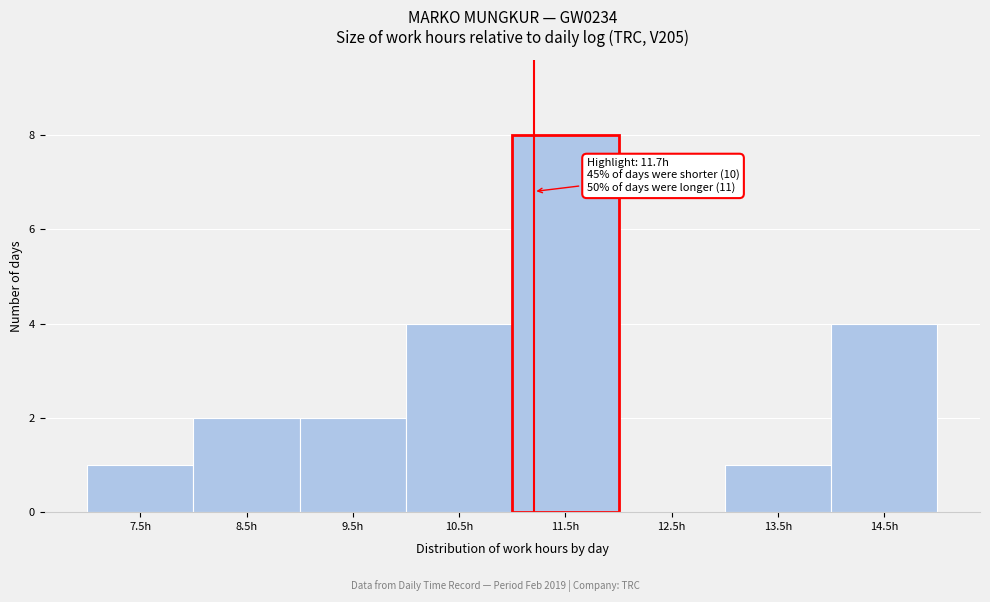

Reading left to right, what are all the values shown in this chart?

7.5h=1	8.5h=2	9.5h=2	10.5h=4	11.5h=8	12.5h=0	13.5h=1	14.5h=4